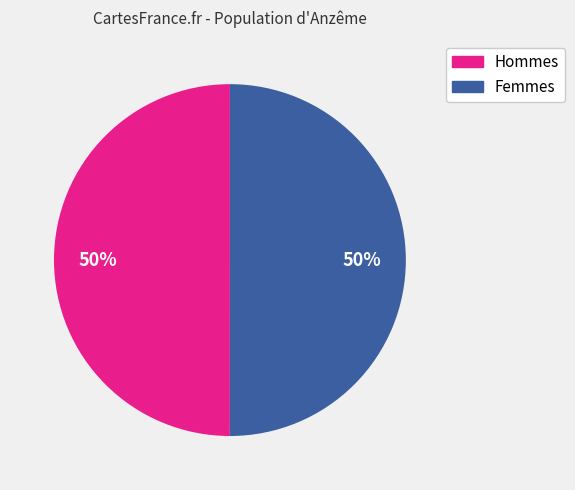

To the nearest percent, what is the average slice percentage?

50%